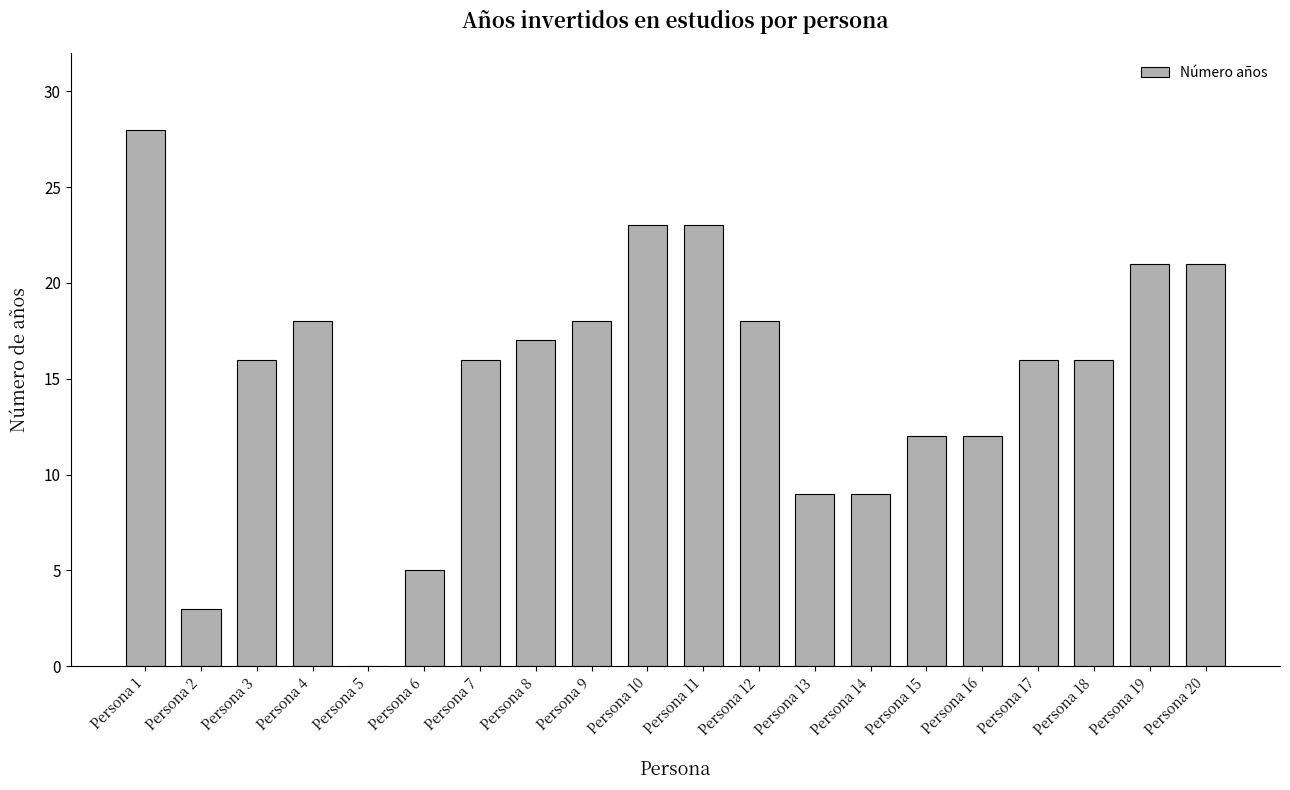

Which category has the highest value across all series?

Persona 1